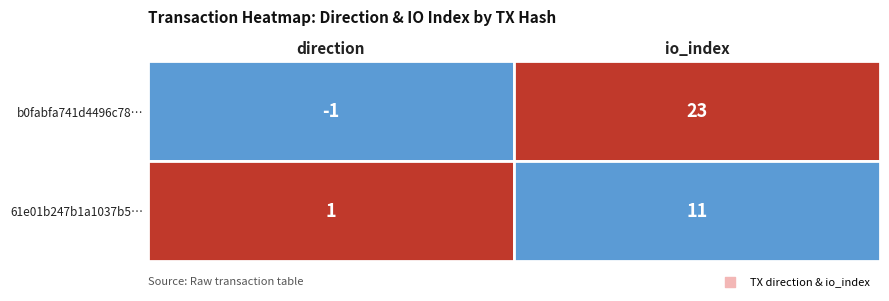

Between 0 and 1, which series saw the biggest shift?

b0fabfa741d4496c788bf6cac5e4bd65c39ccee